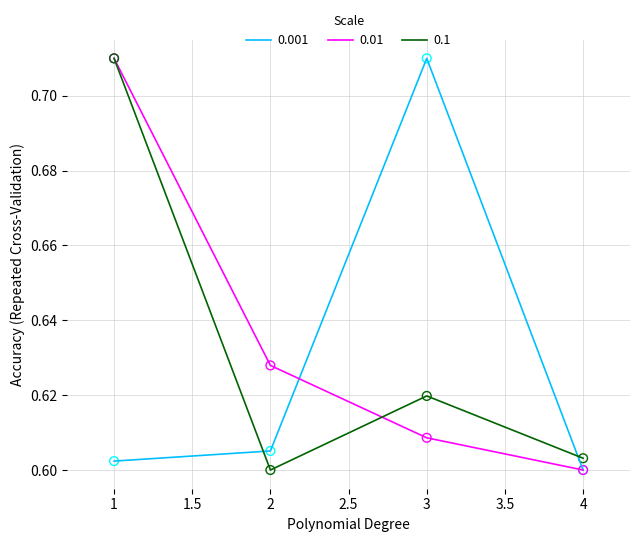

What is the total value across all series at 1?

2.0